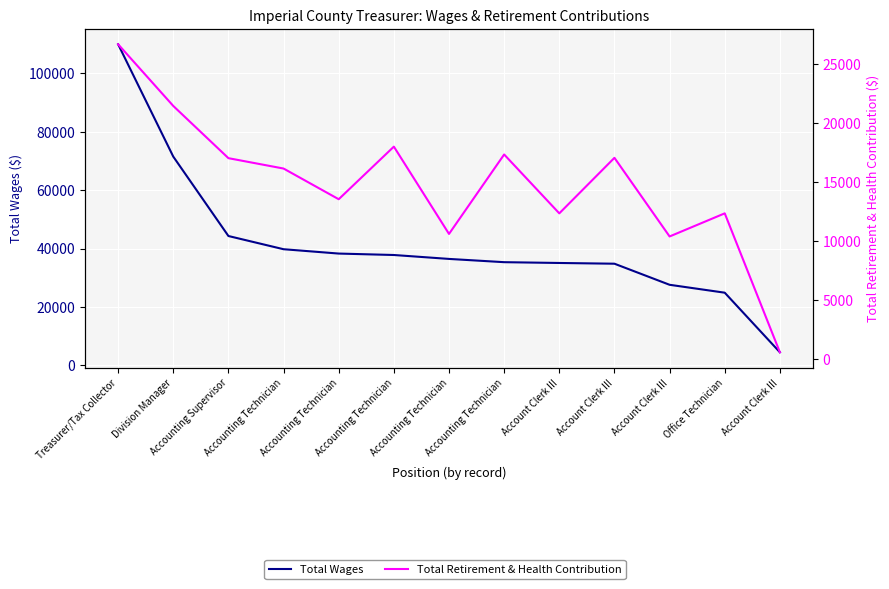

What is the average value of the Total Retirement & Health Contribution series?

14875